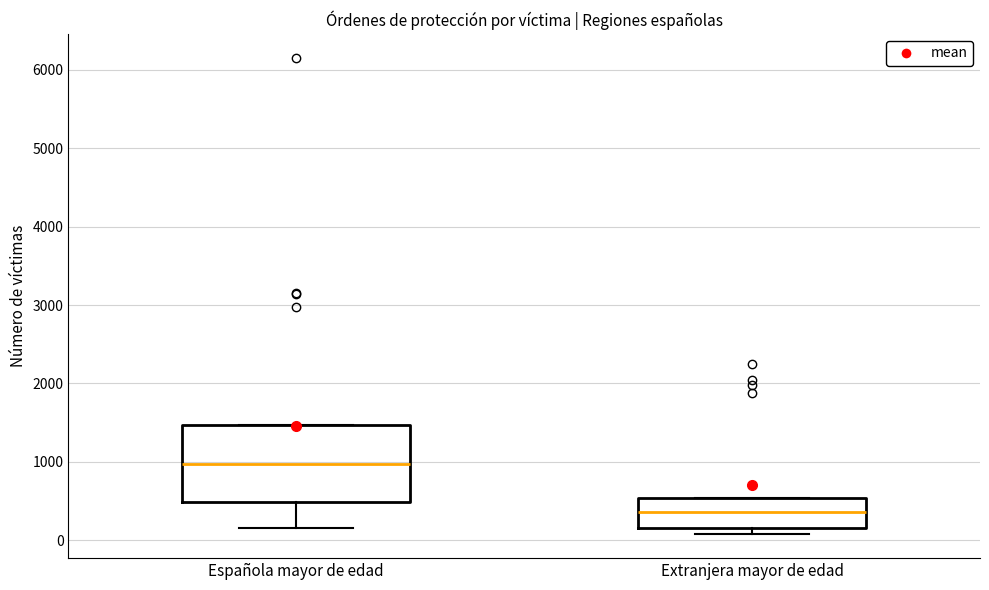

Reading left to right, read every box against the y-axis: the position of its median line, the range the box covers, and the ends of its whiskers. The values are not printed on the chart, so give them approximately, as read against the axis.

Española mayor de edad: median 1000, box 500 to 1500, whiskers 200 to 1500
Extranjera mayor de edad: median 400, box 200 to 500, whiskers 100 to 500